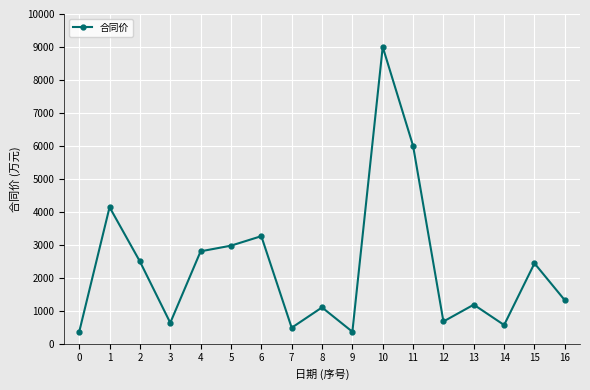

What is the value of the 4th point from the left?

630.8